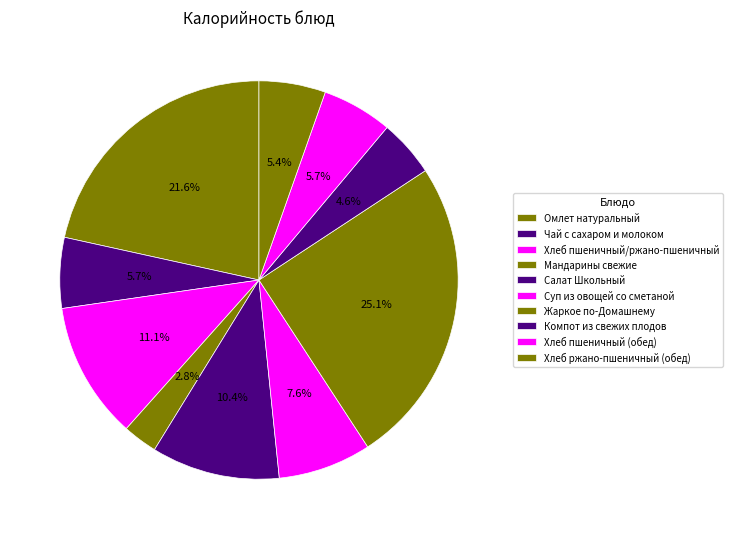

Does Компот из свежих плодов represent more than half of the total?

No